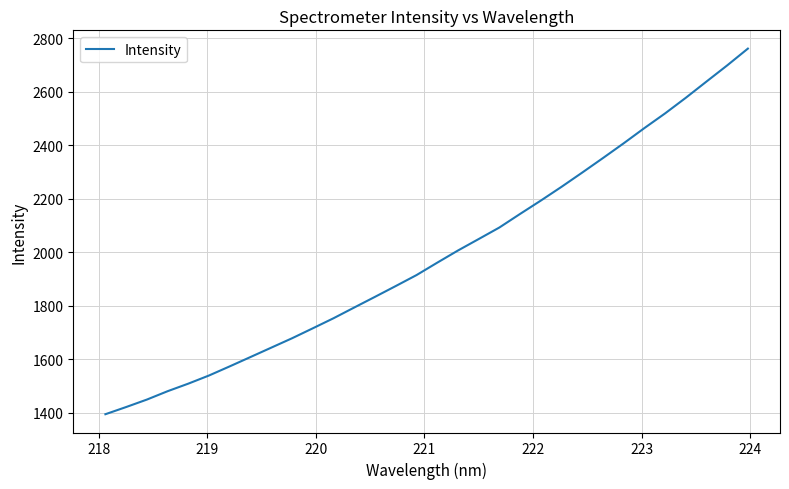

What is the maximum value shown in the chart?

2762.1